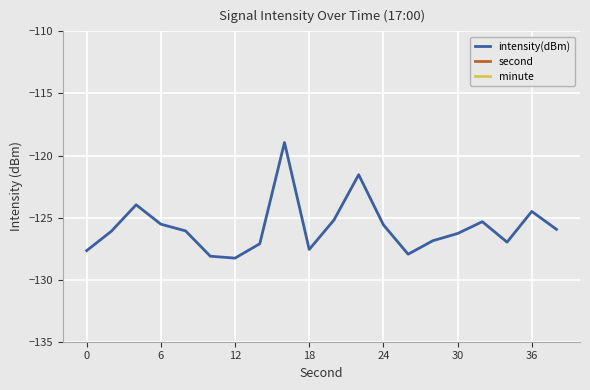

Which series has the widest spread of values?

second